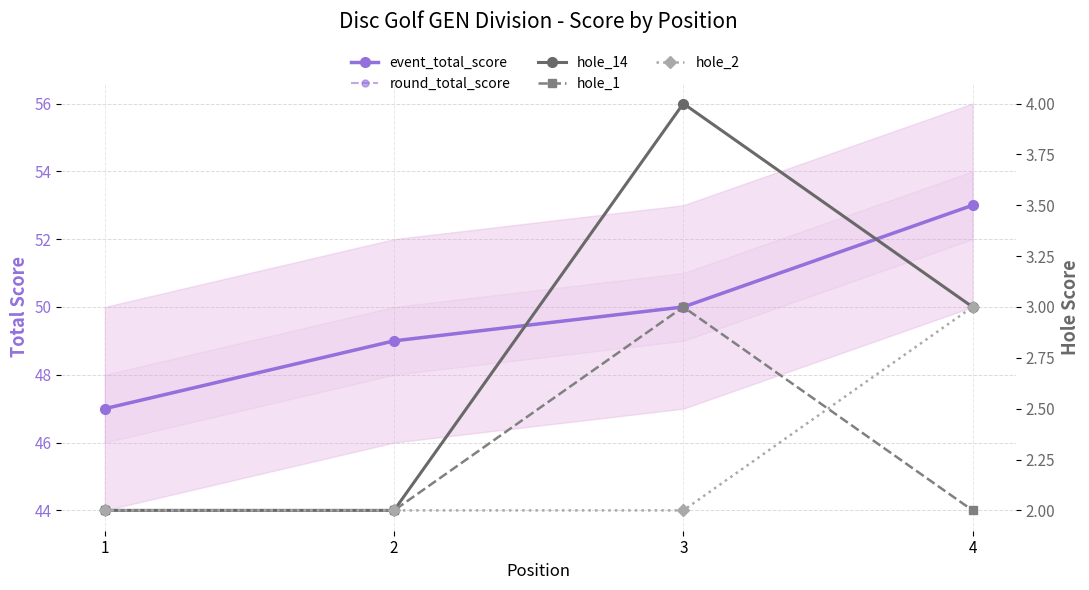

What are all the series names shown in the legend?

event_total_score, round_total_score, hole_14, hole_1, hole_2